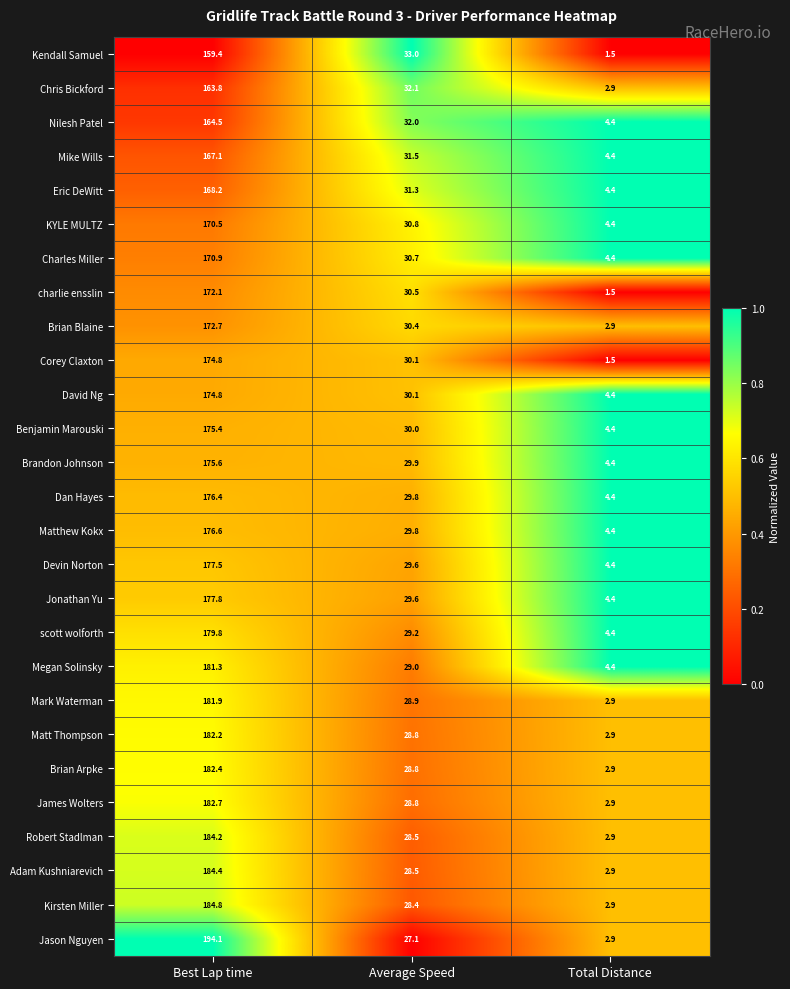

Which series changed the most between Best Lap time and Average Speed?

Jason Nguyen